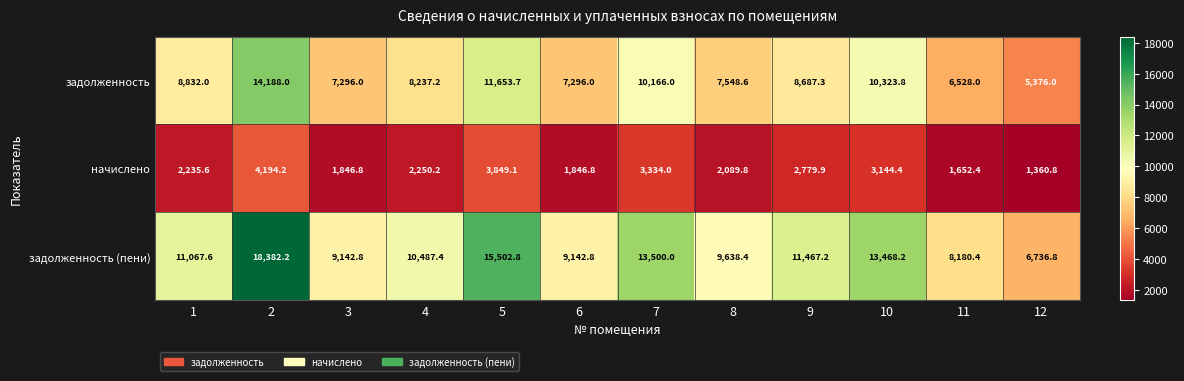

Which series has the largest total across all categories?

задолженность (пени)